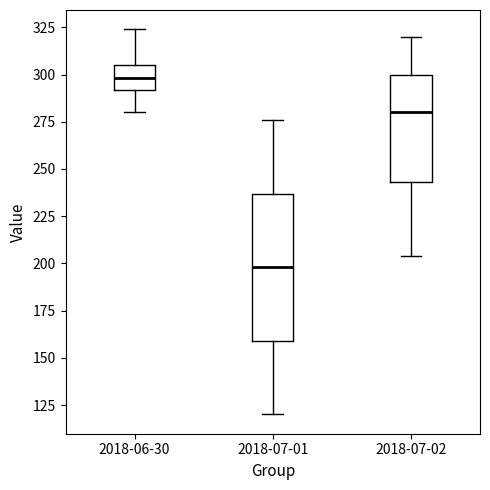

Which box's median line is the highest?

2018-06-30